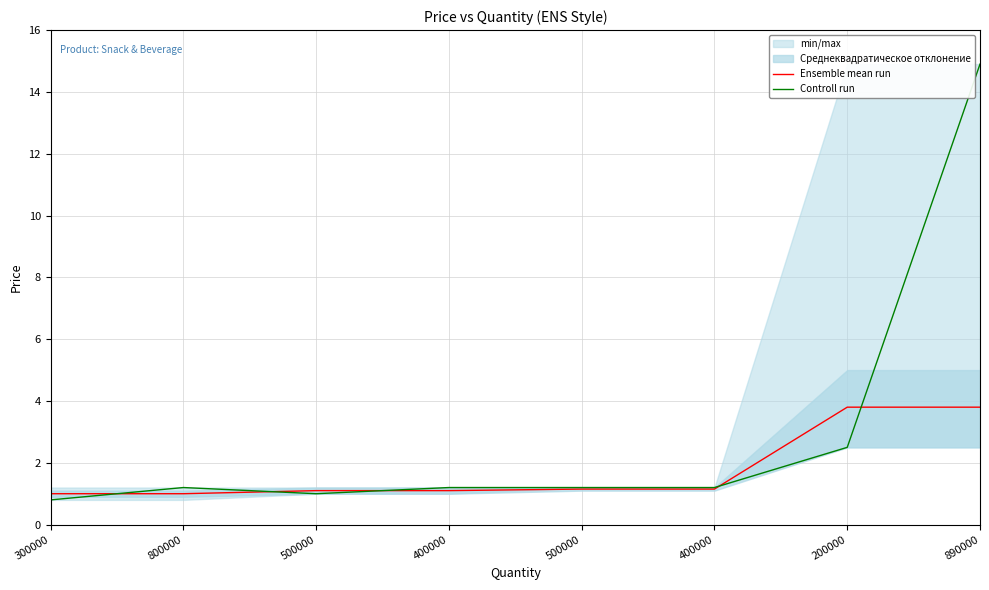

What is the spread (max minus min) of values at 500000?

0.1